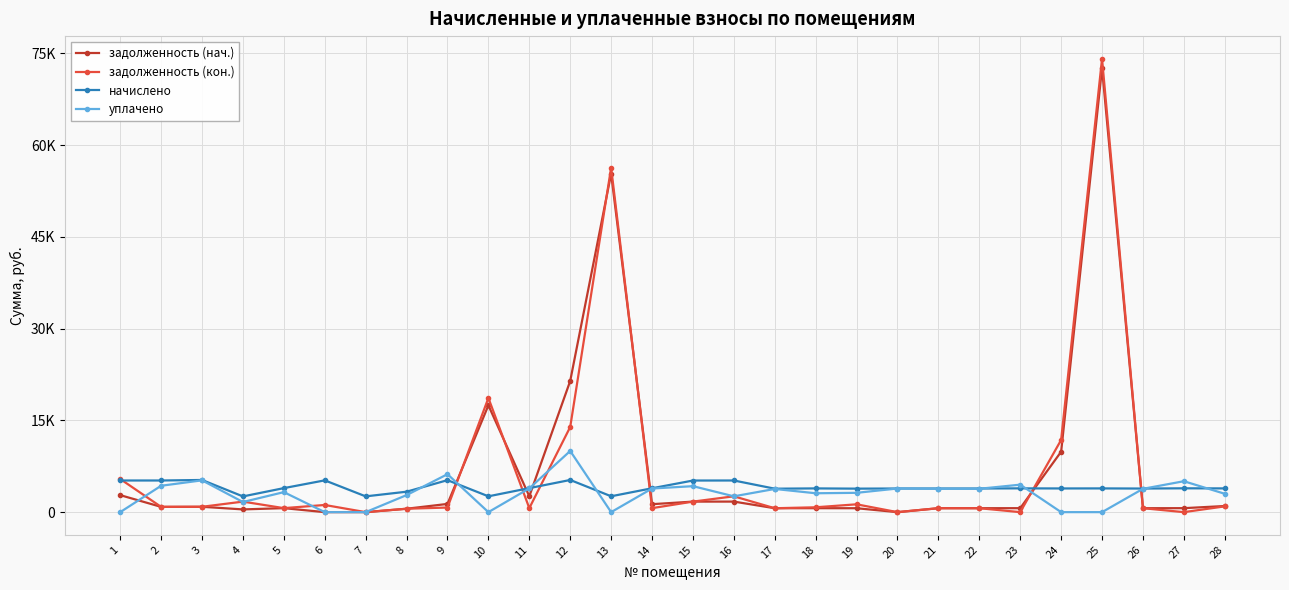

Where does the начислено series first go above 3879?

1